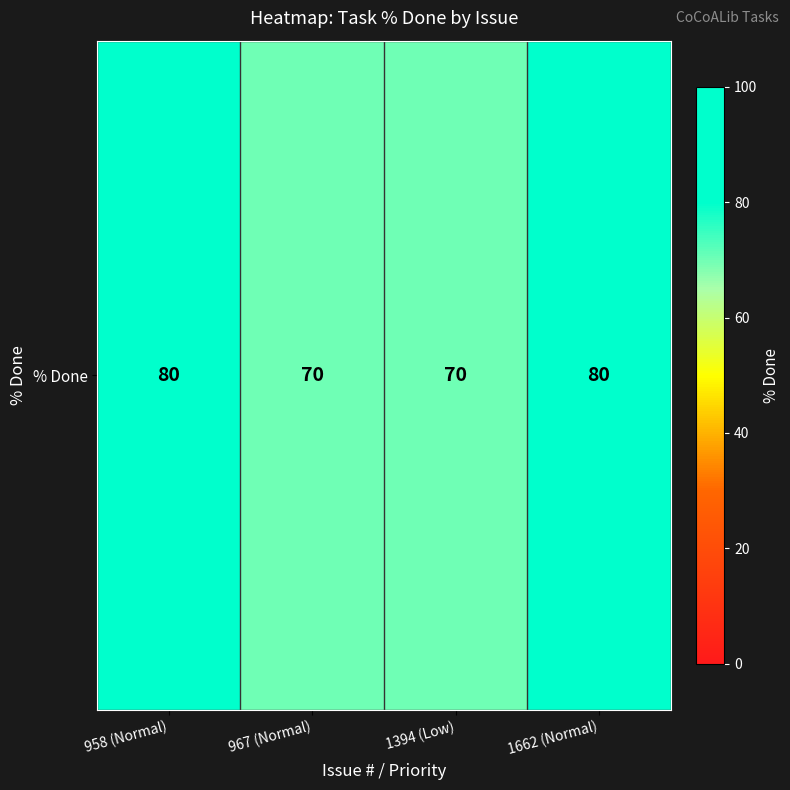

Rank the categories by value from lowest to highest.

967 (Normal), 1394 (Low), 958 (Normal), 1662 (Normal)